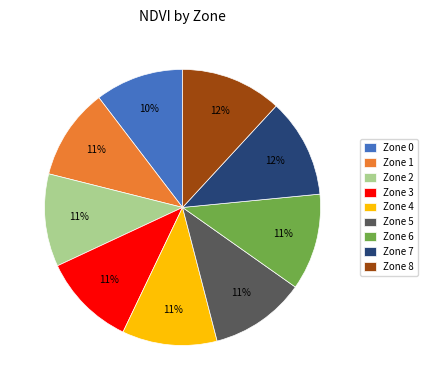

What percentage is the Zone 3 slice, to the nearest percent?

11%